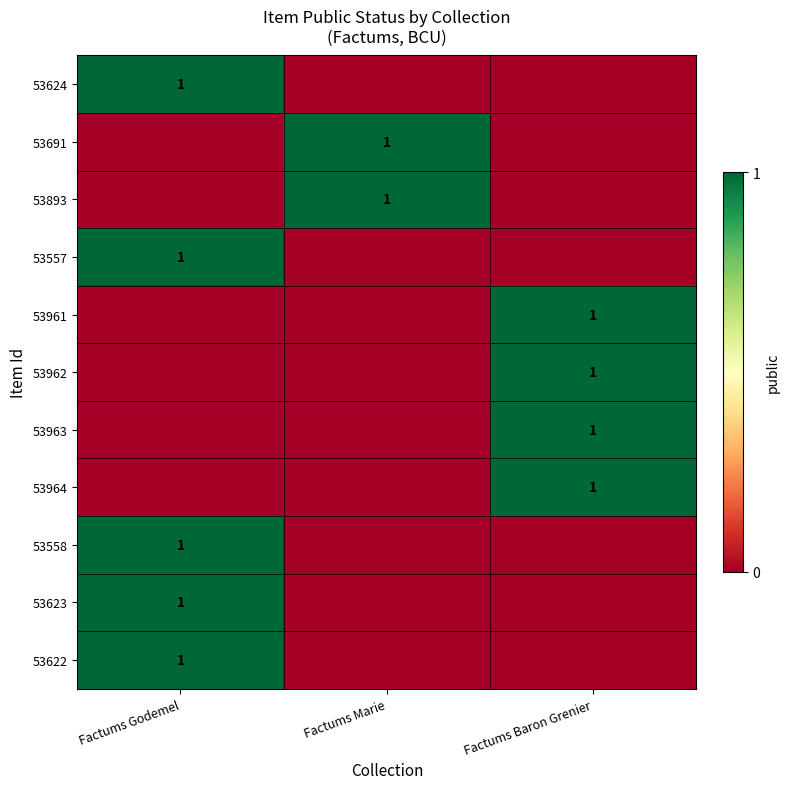

True or false: 53962 has a value of 2 at Factums Baron Grenier.

False